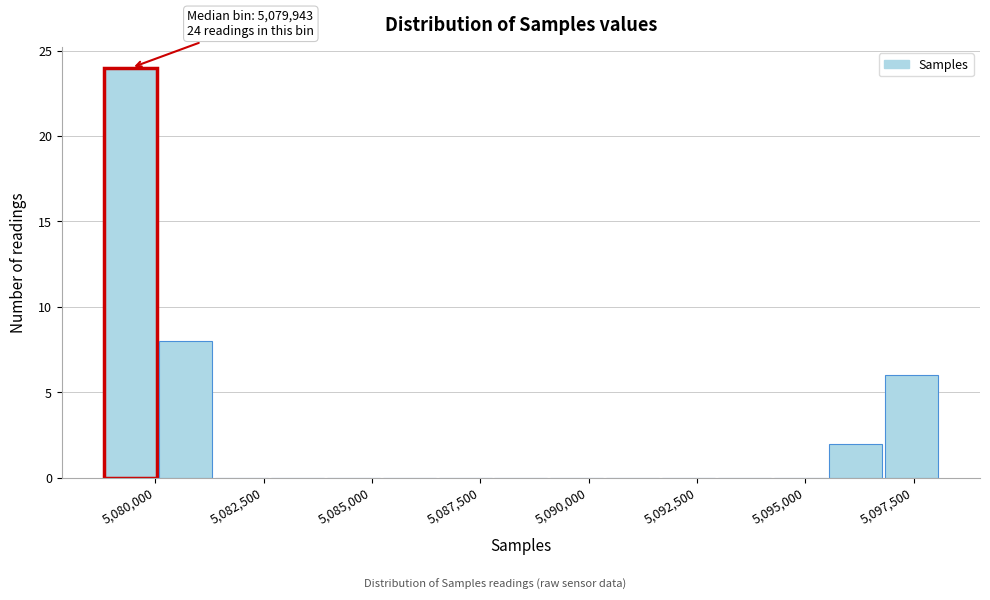

Read against the x-axis, roughly where is the centre of the tallest bar?

5079500